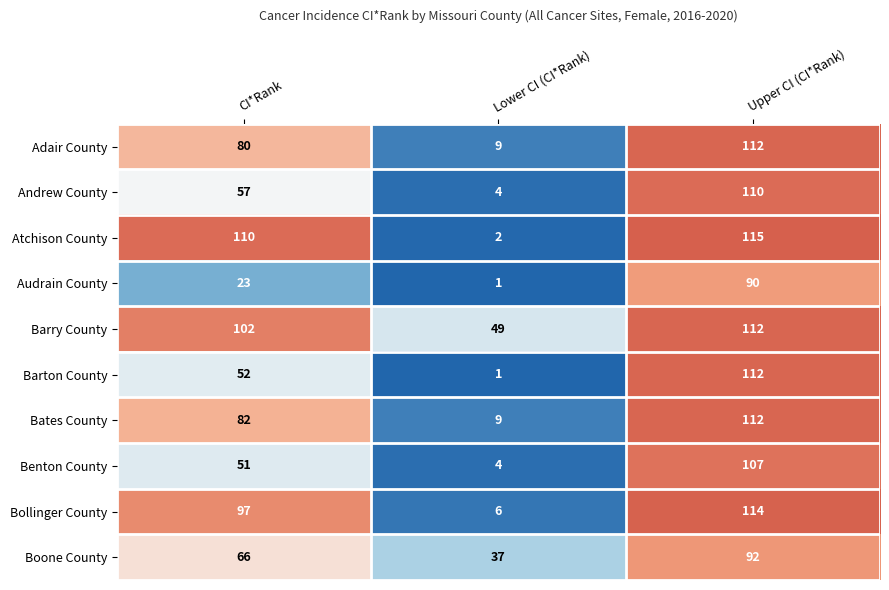

Count the Audrain County values in the range 1 to 90.

3